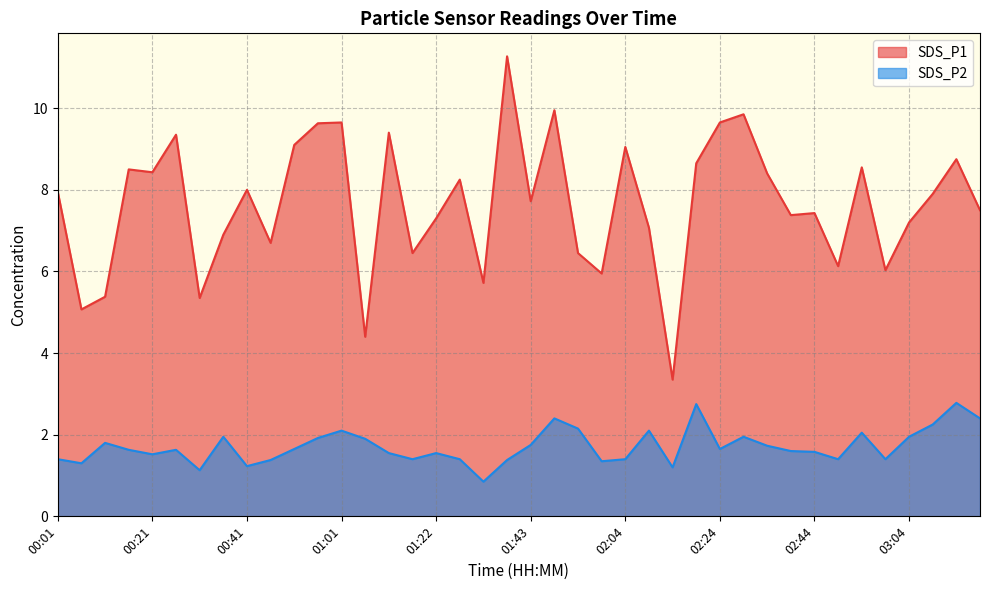

Reading right to left, transcribe all the data shown in this chart.

SDS_P1: 7.5	8.8	7.9	7.2	6.0	8.6	6.1	7.4	7.4	8.4	9.8	9.7	8.7	3.4	7.1	9.1	6.0	6.5	9.9	7.7	11.3	5.7	8.2	7.3	6.5	9.4	4.4	9.7	9.6	9.1	6.7	8.0	6.9	5.3	9.3	8.4	8.5	5.4	5.1	8.0
SDS_P2: 2.4	2.8	2.2	1.9	1.4	2.0	1.4	1.6	1.6	1.7	1.9	1.6	2.8	1.2	2.1	1.4	1.4	2.1	2.4	1.8	1.4	0.8	1.4	1.6	1.4	1.6	1.9	2.1	1.9	1.6	1.4	1.2	1.9	1.1	1.6	1.5	1.6	1.8	1.3	1.4